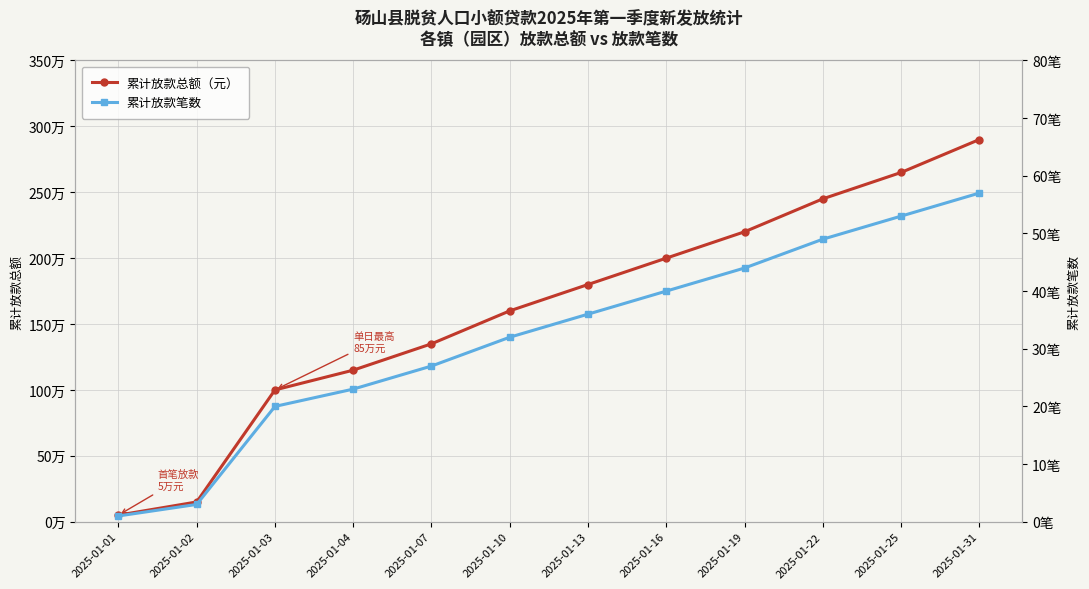

How many lines are shown in the chart?

2